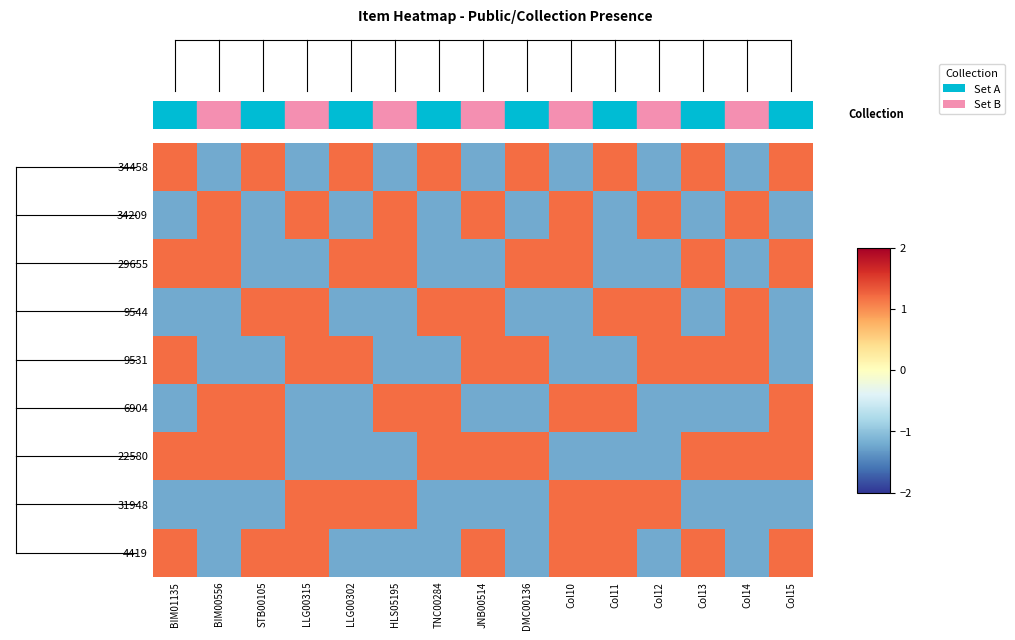

What is the minimum value shown in the chart?

-1.2